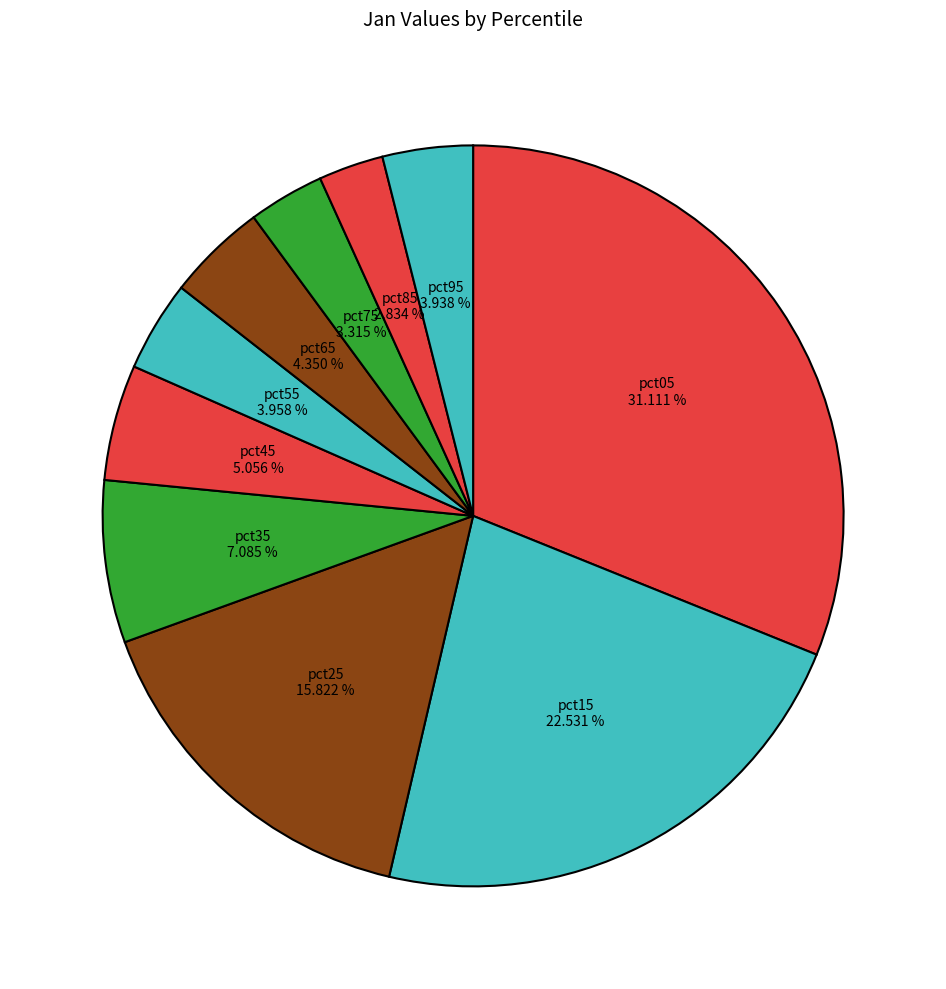

How many segments does this pie chart have?

10